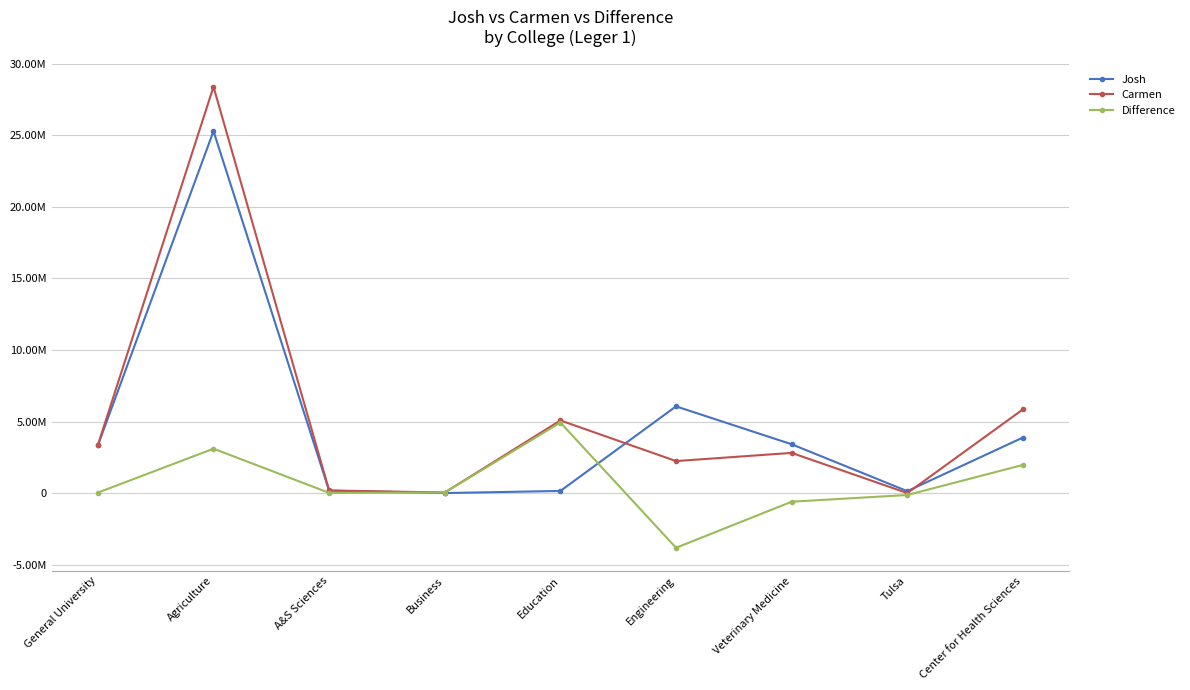

What is the spread (max minus min) of values at Engineering?

9883278.7